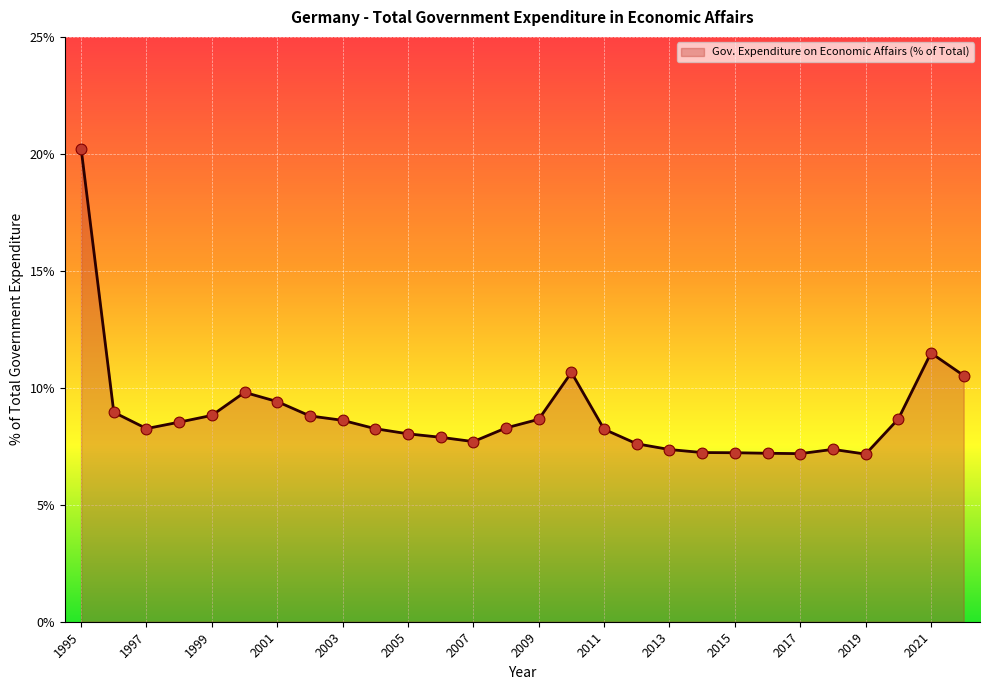

What is the smallest value displayed?

7.2